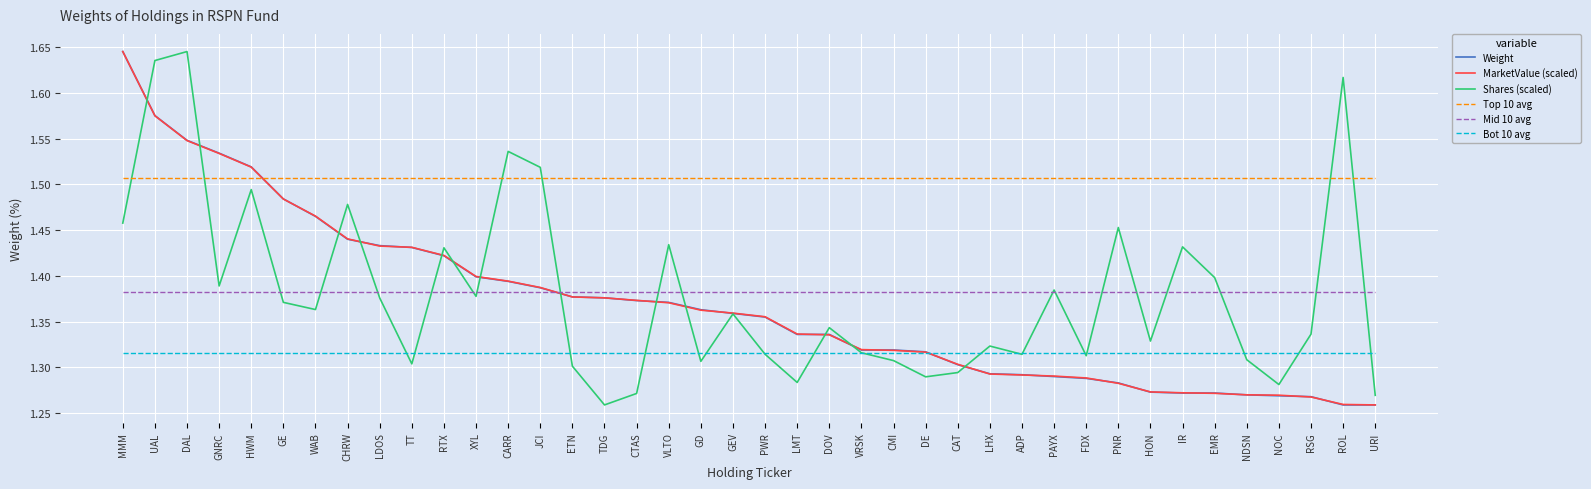

How many times do Bot 10 avg and MarketValue (scaled) cross each other?

1